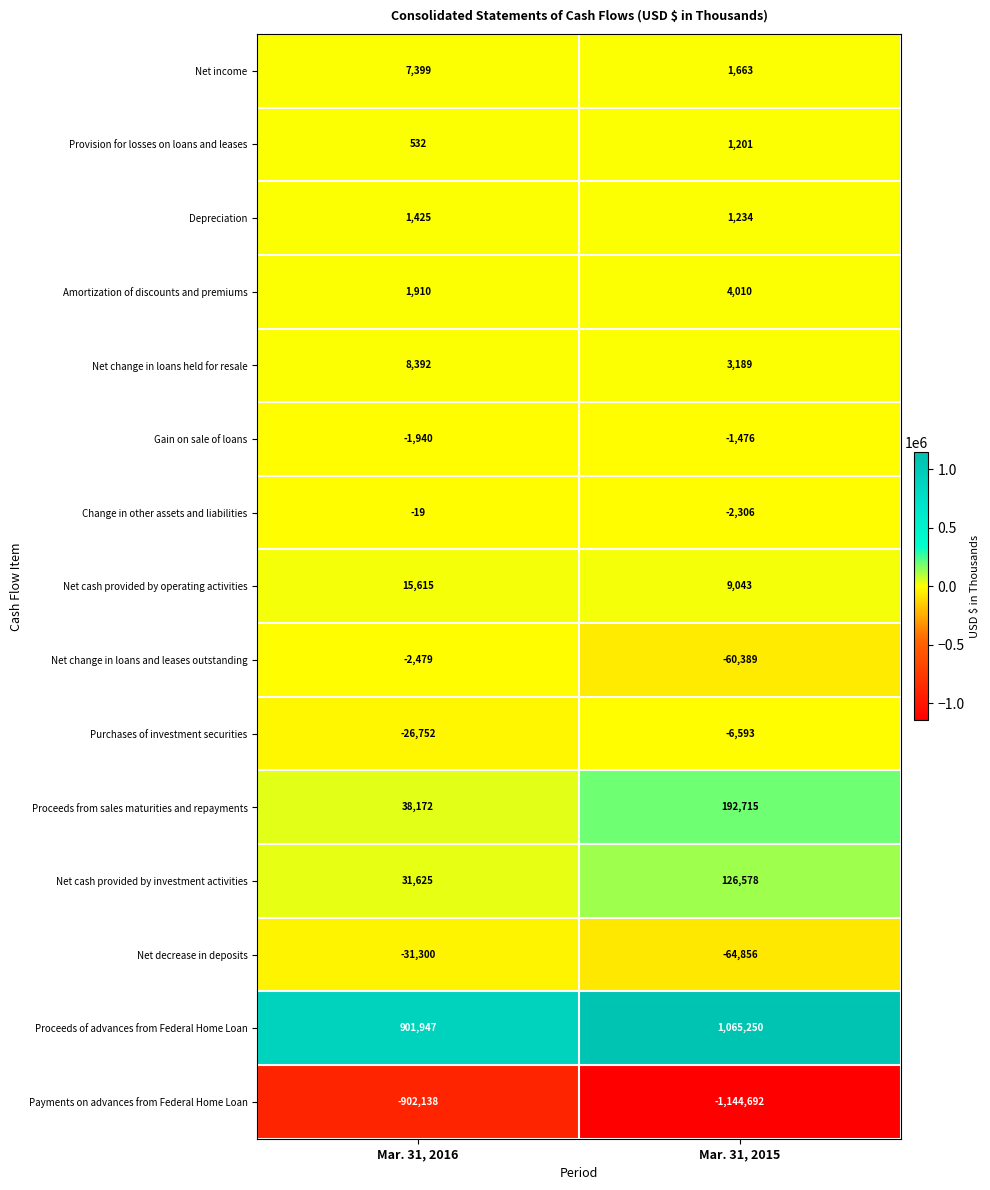

What is the greatest value displayed?

1065250